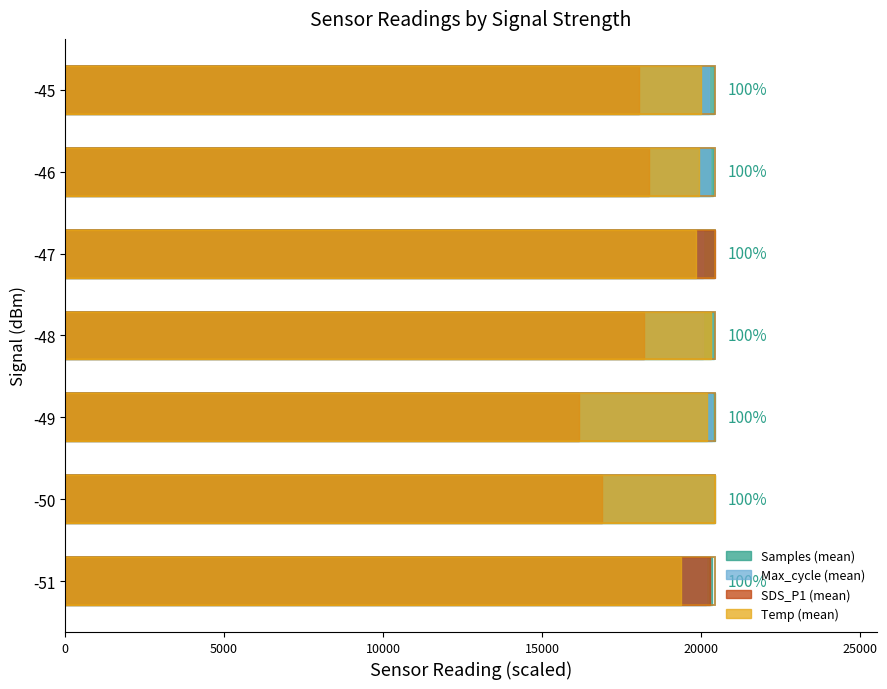

The value of Temp (mean) at -49 is 4113.1. True or false?

False